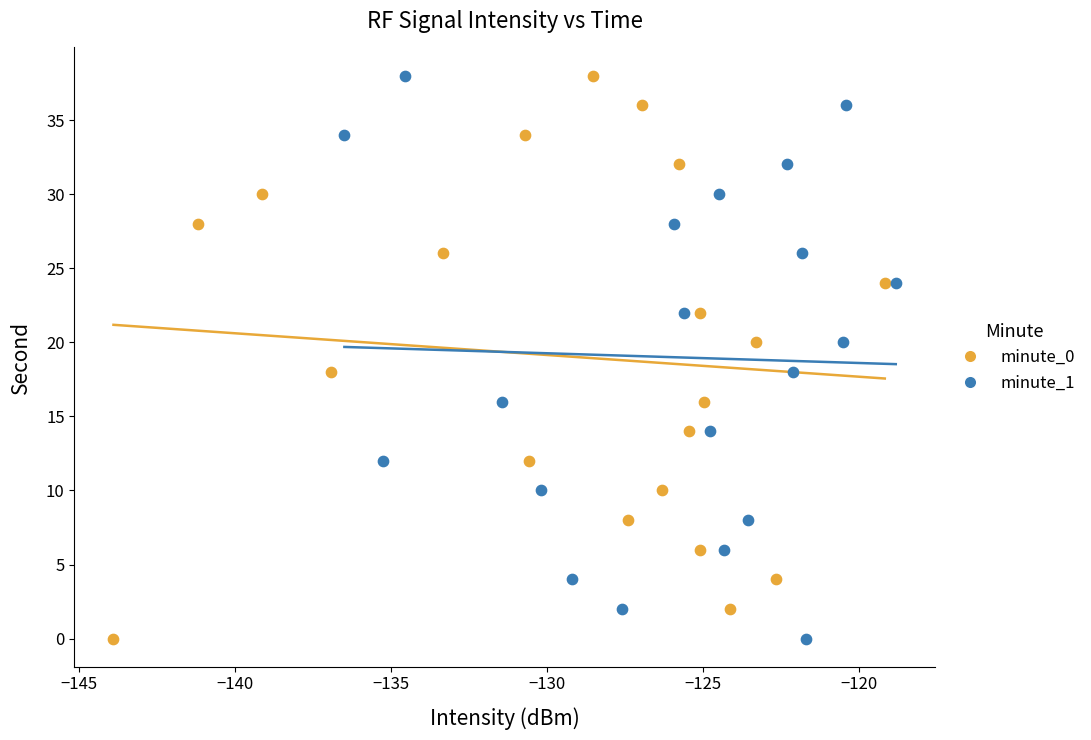

What are all the series names shown in the legend?

minute_0, minute_1